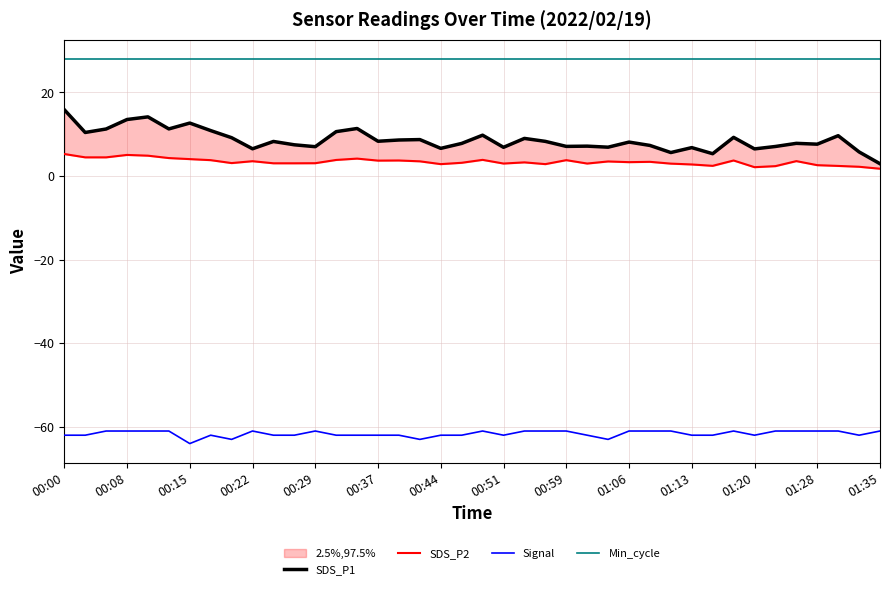

True or false: Min_cycle and Signal intersect in this chart.

False